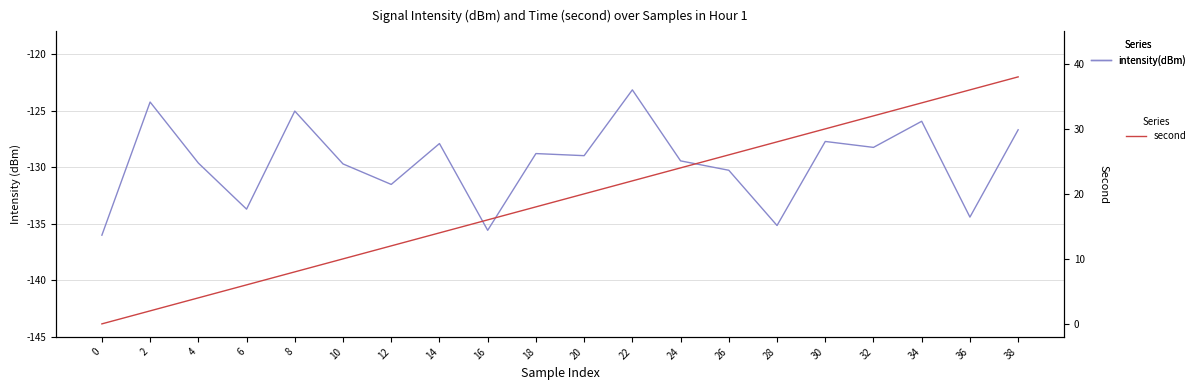

Where does the second series first go above 20?

22